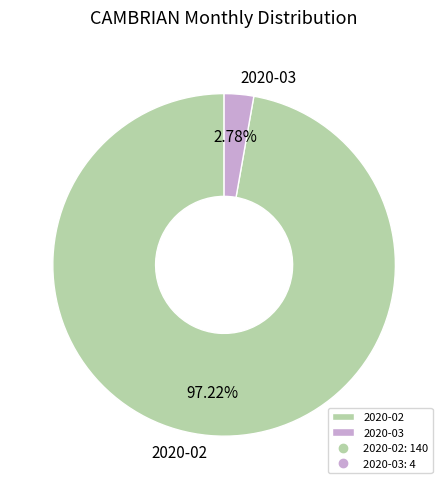

How many segments does this pie chart have?

2